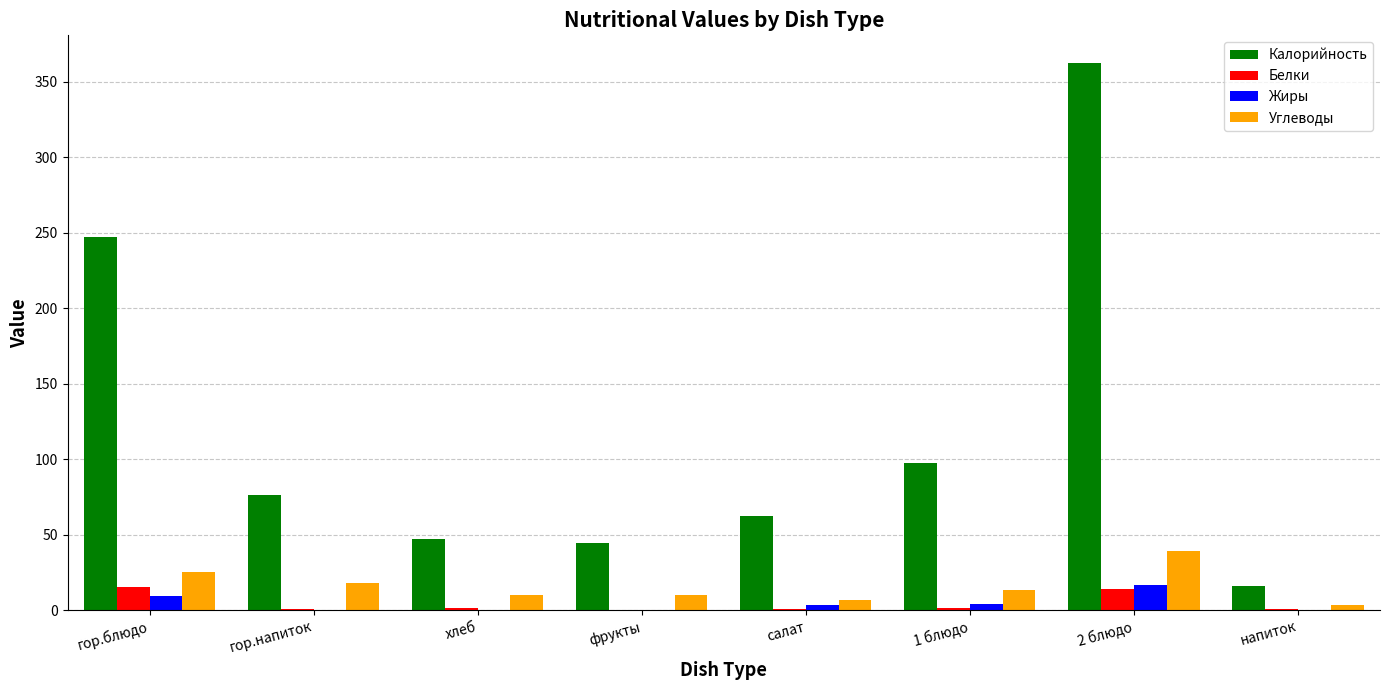

Where does the Жиры series first go above 3?

гор.блюдо